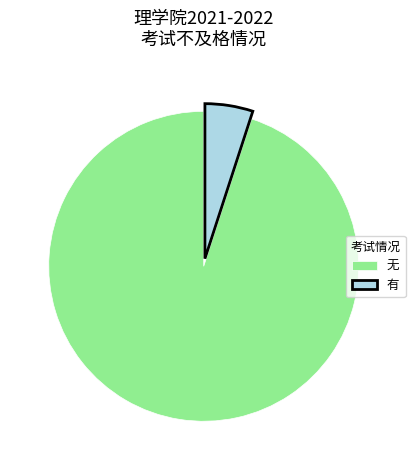

Count the number of slices in the pie.

2